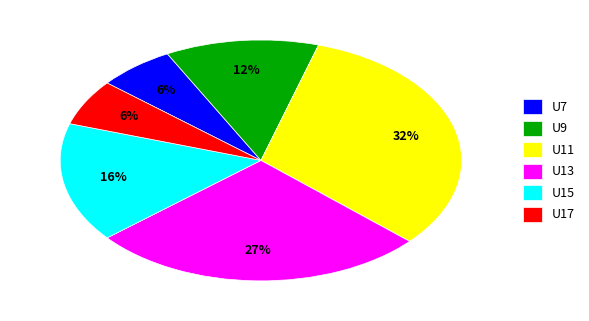

To the nearest percent, what is the difference between the largest and smallest slice percentages?

26%